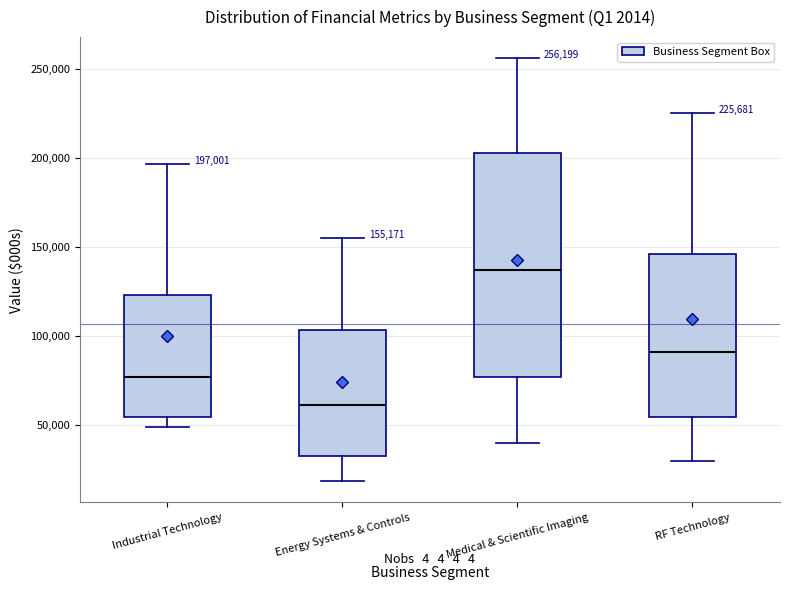

Which box has the highest median line?

Medical & Scientific Imaging